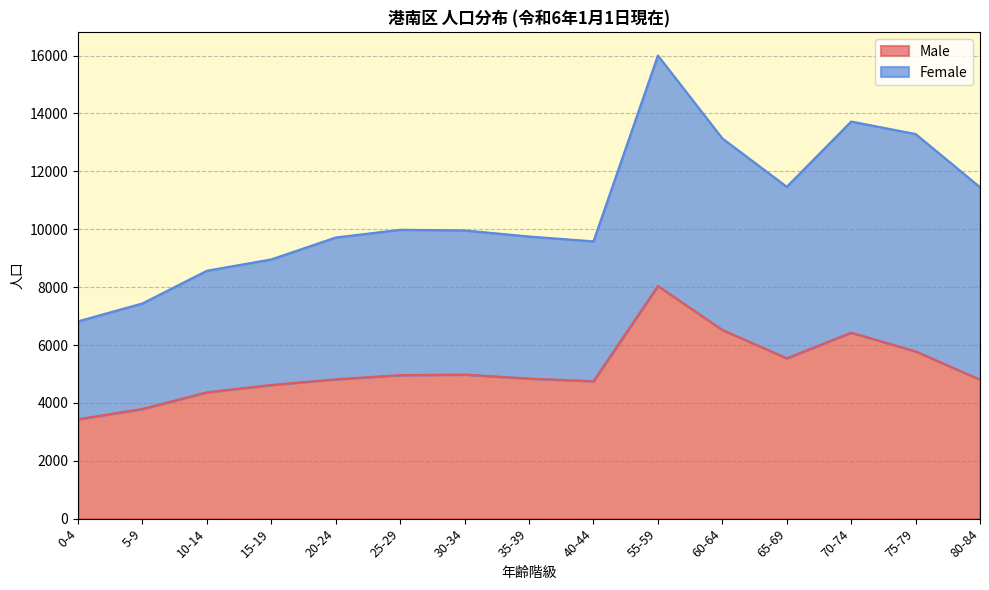

What is the label of the 5th point from the left?

20-24